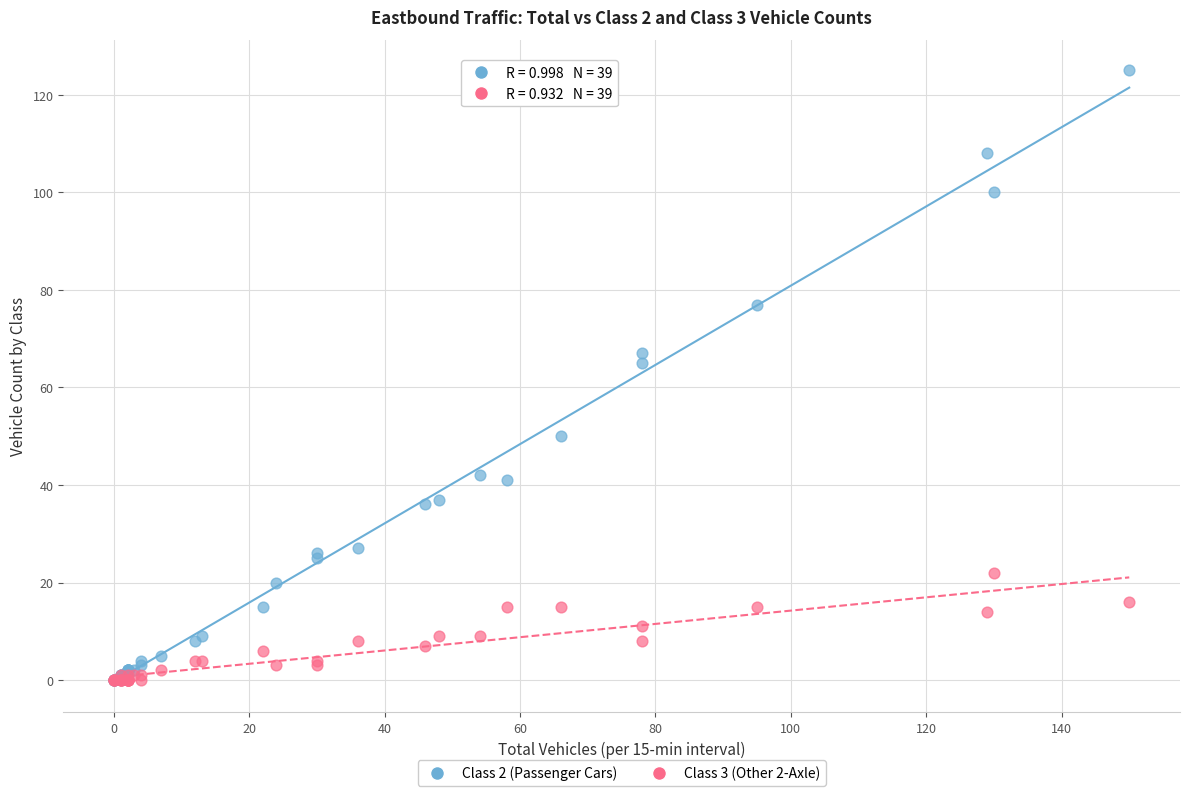

Which series contains the highest Y value?

Class 2 (Passenger Cars)